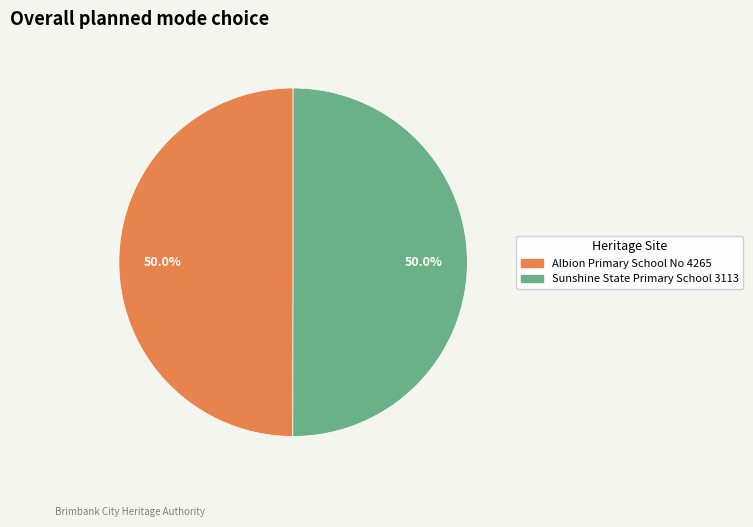

What portion of the pie excludes Sunshine State Primary School 3113?

50.0%